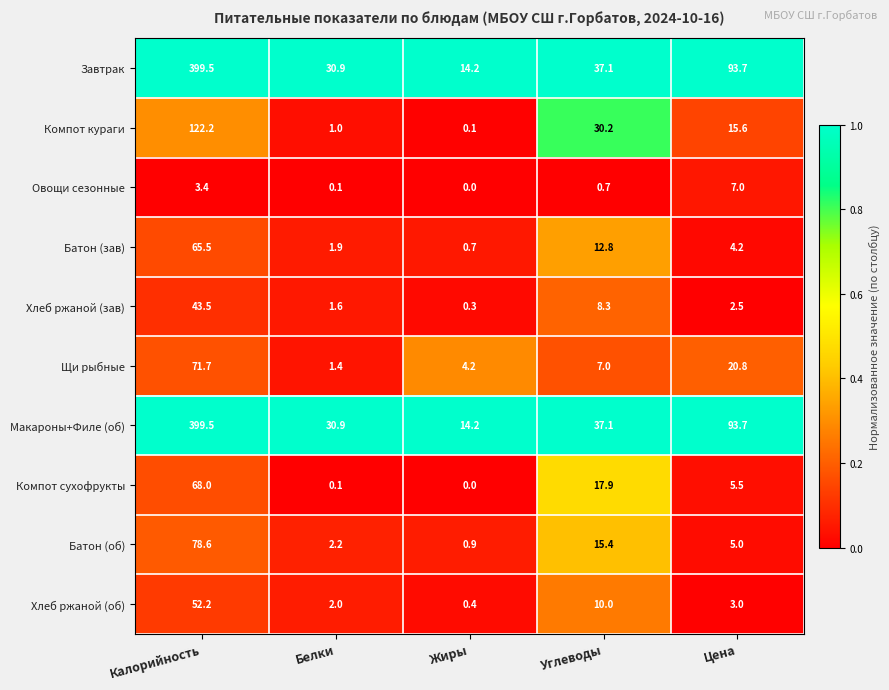

What is the lowest value of the Макароны+Филе (об) series?

14.2